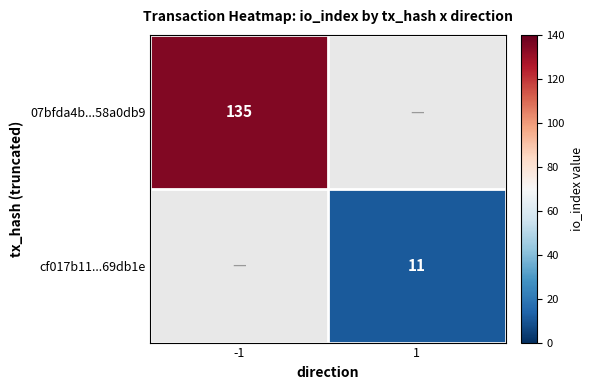

Is it true that 07bfda4b...58a0db9 equals 135 at -1?

True